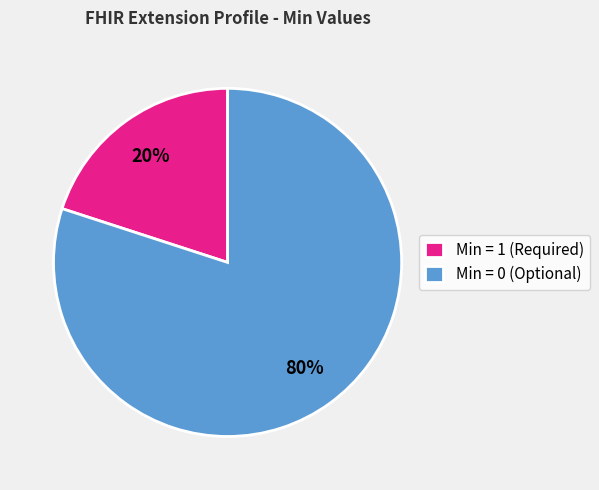

To the nearest percent, what is the difference between the largest and smallest slice percentages?

60%